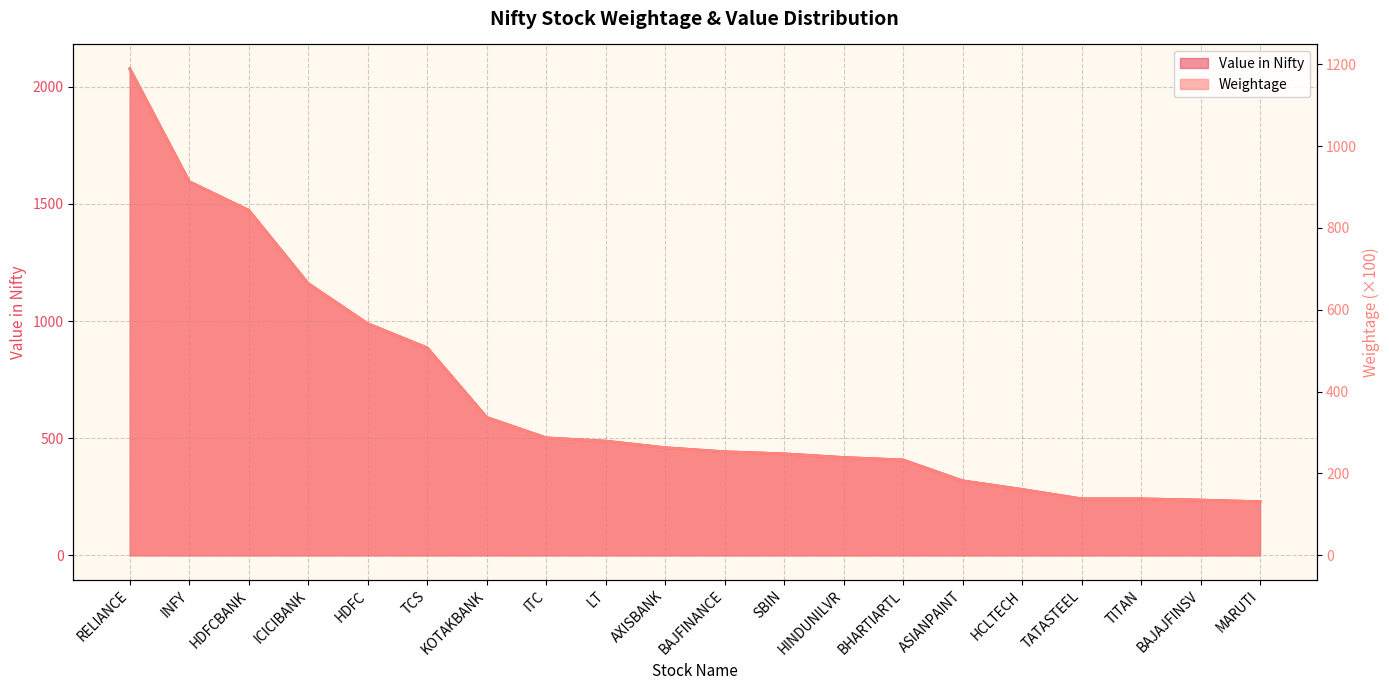

True or false: Value in Nifty has more than 1 points higher than both neighbors.

False